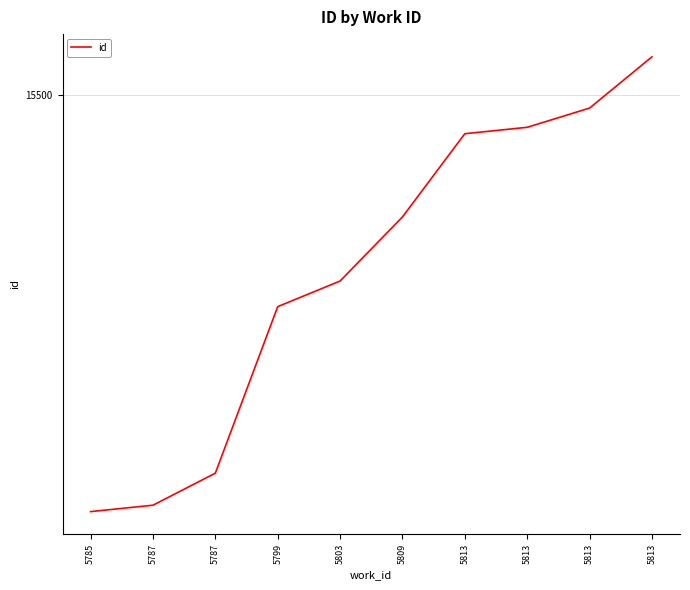

Is this an area chart (filled region under the line)?

No